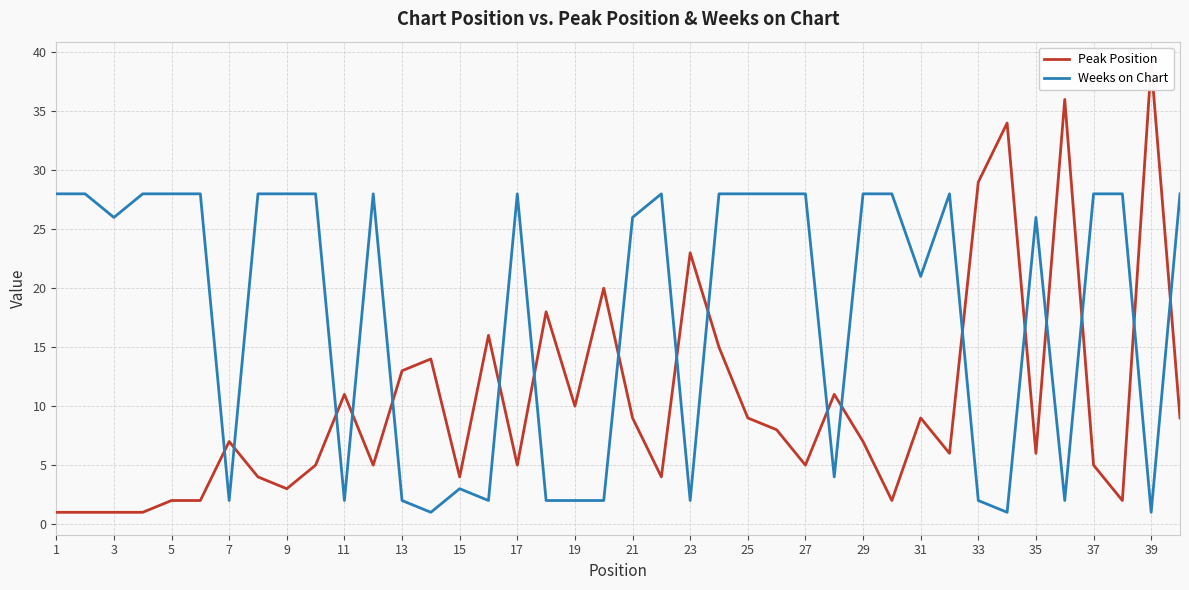

The Weeks on Chart series shows 2 at 11. True or false?

True